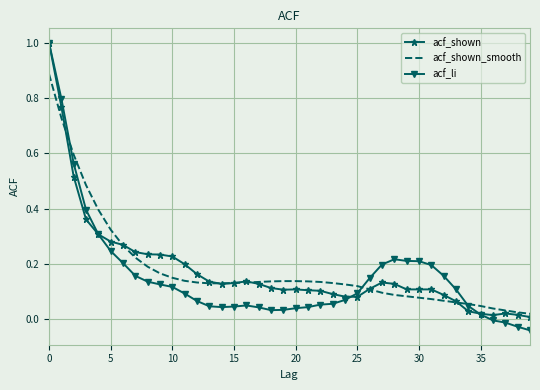

What is the highest value of the acf_li series?

1.0